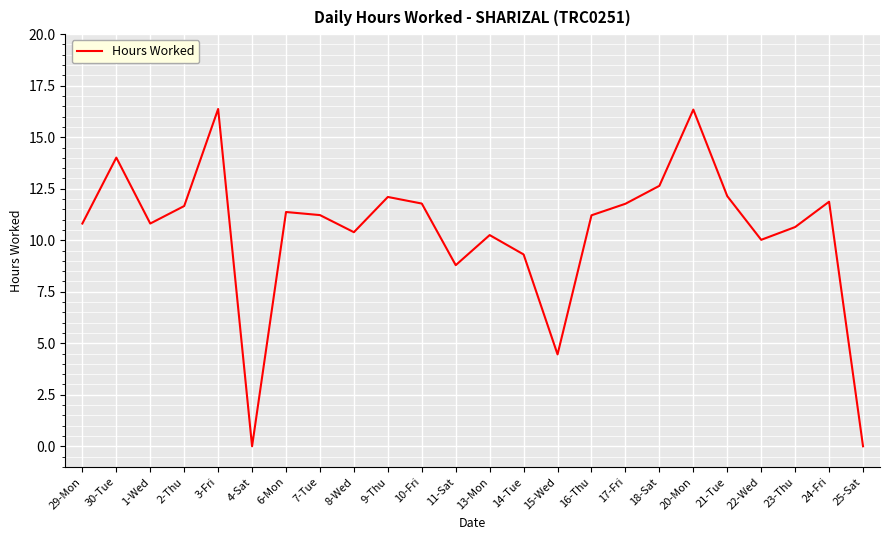

What position from the right is 9-Thu?

15